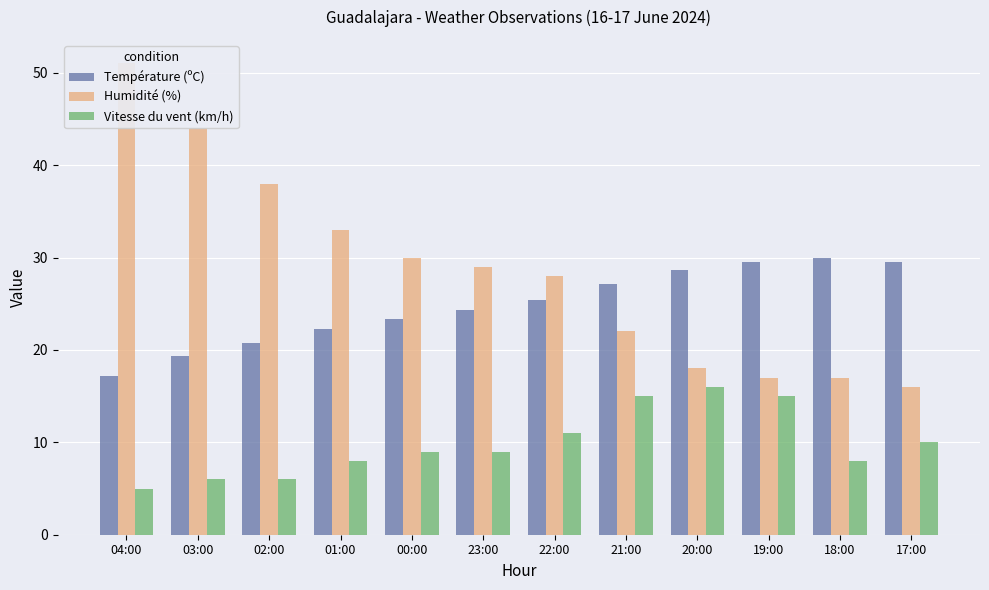

What is the label of the 9th bar from the left?

20:00